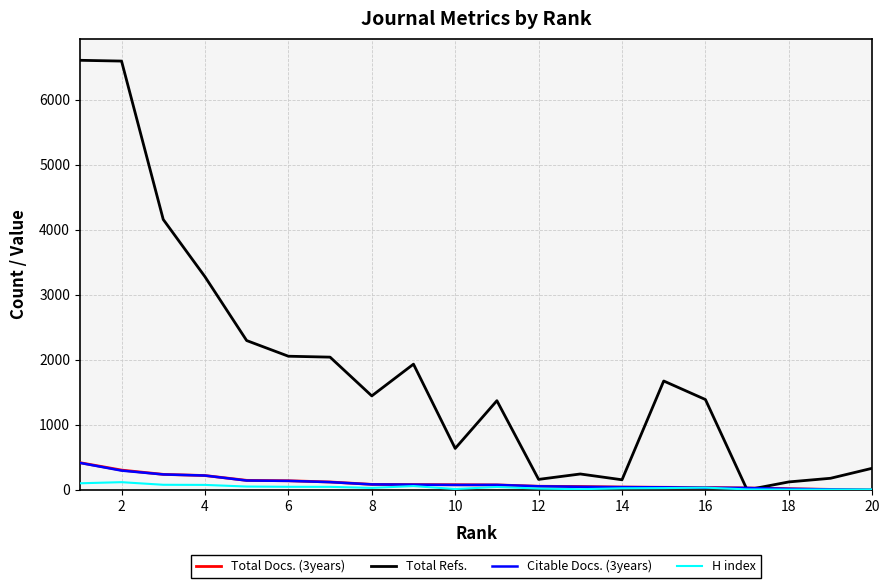

Which series has the widest spread of values?

Total Refs.